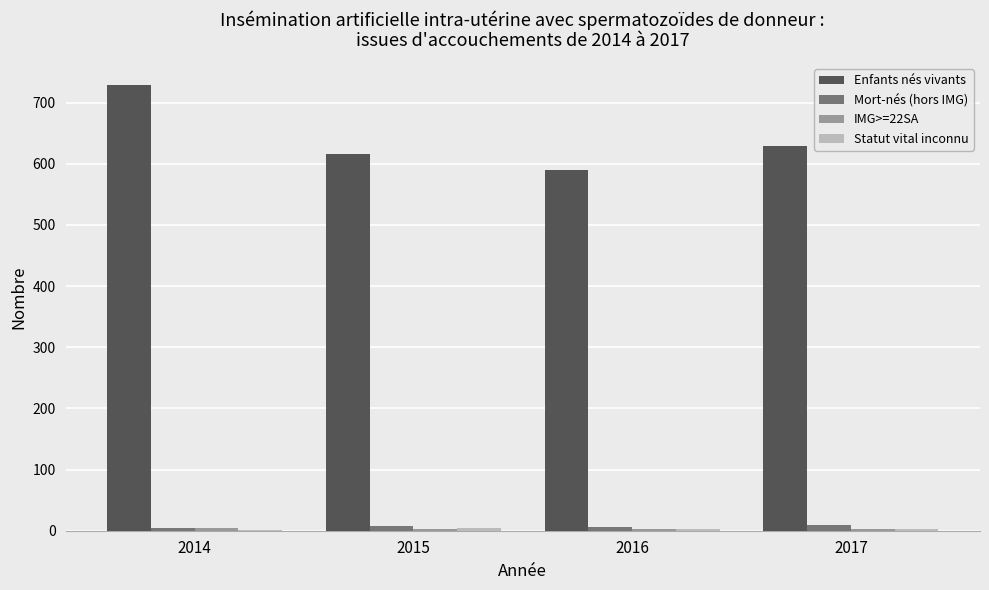

At which label does Enfants nés vivants reach its peak?

2014